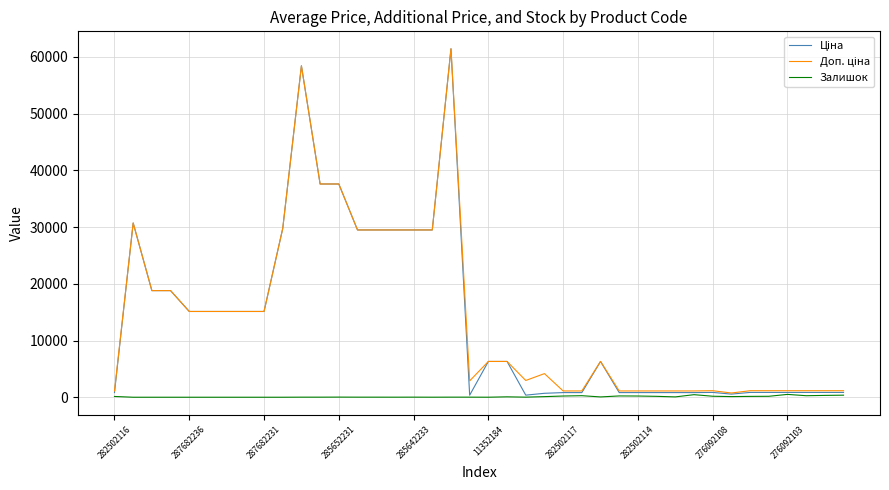

What is the greatest value displayed?

61434.3